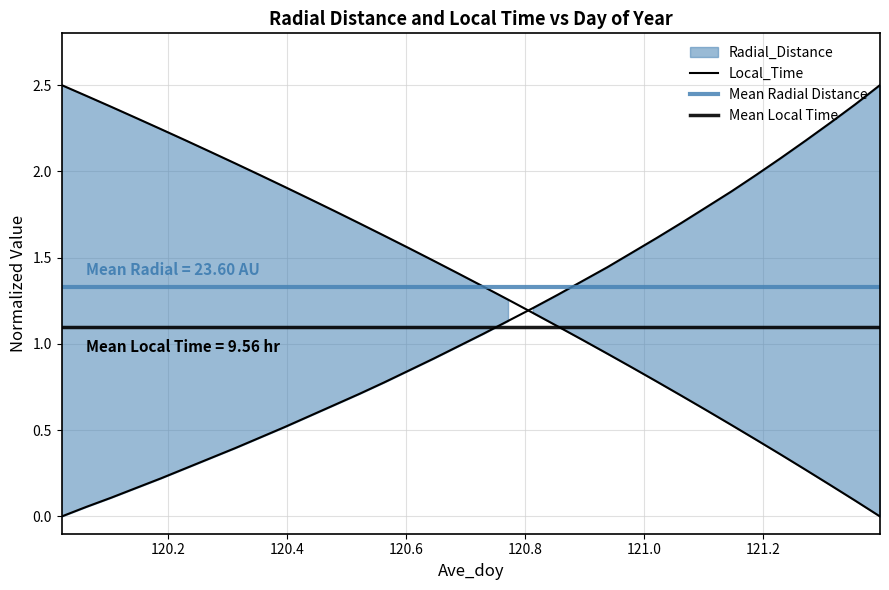

Read the Radial_Distance value at 120.5625.

1.6